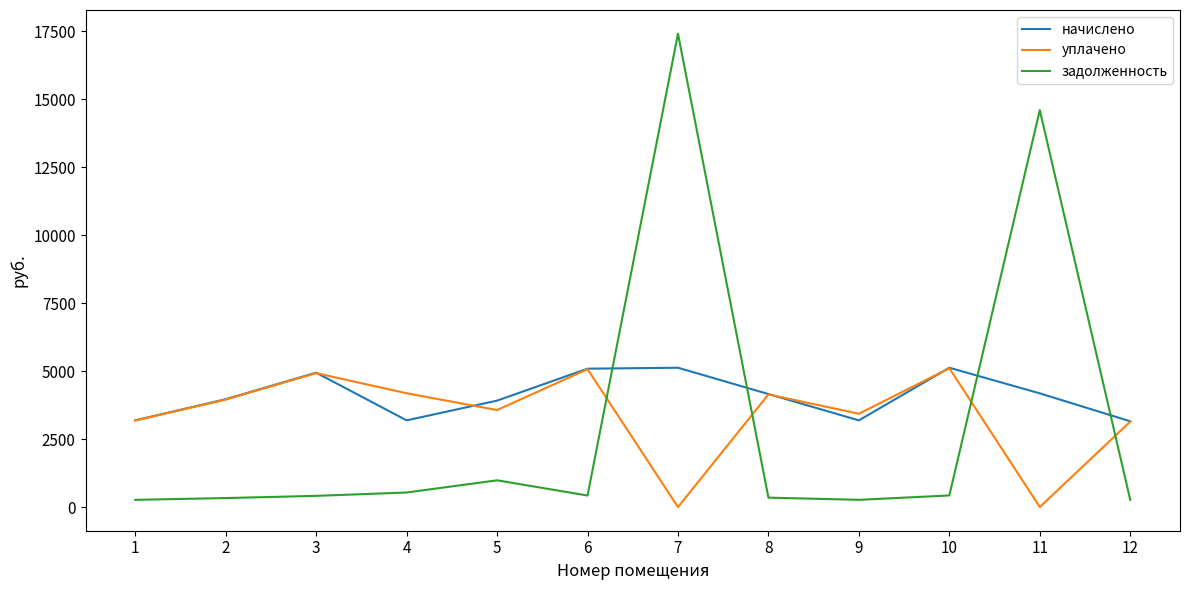

Which series has the largest total across all categories?

начислено